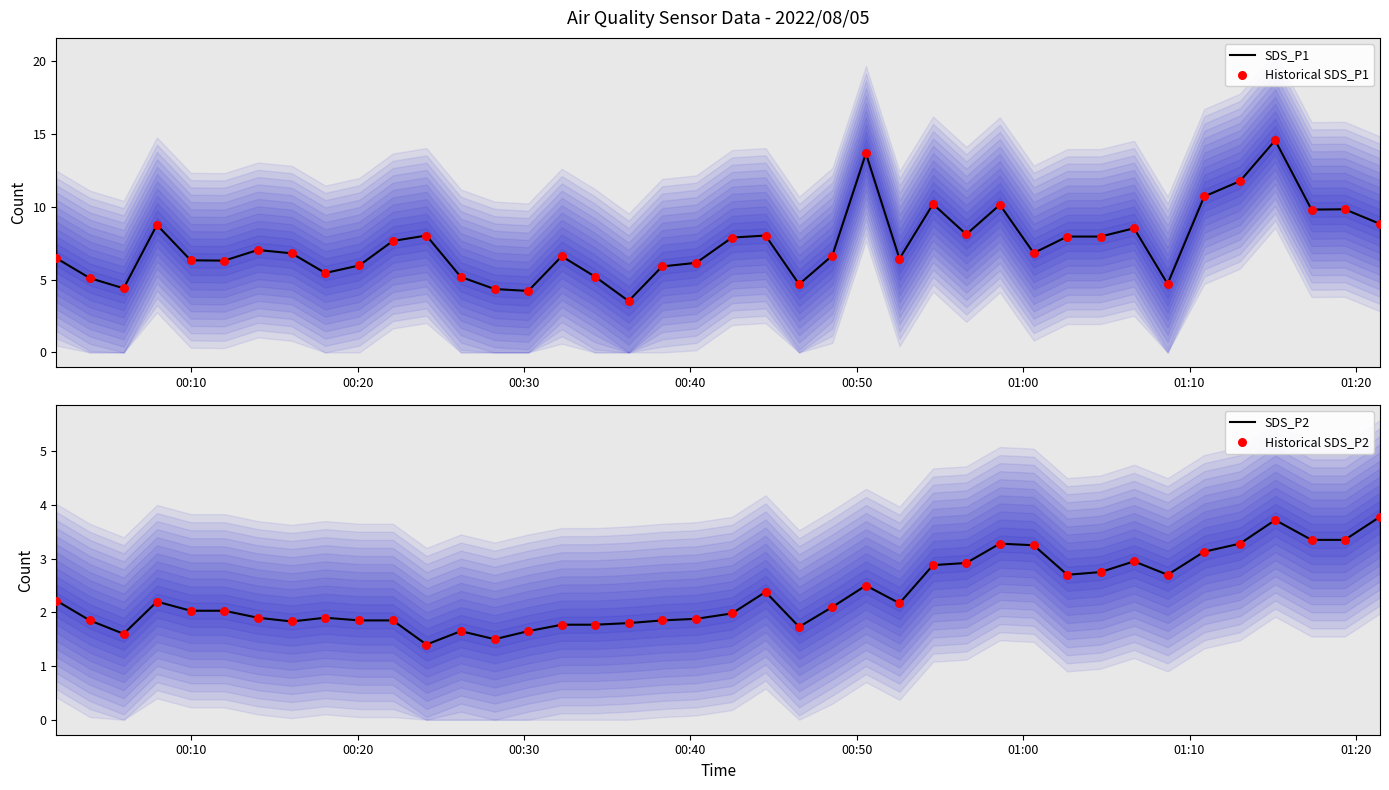

Which series has the largest Y range (max minus min)?

SDS_P1